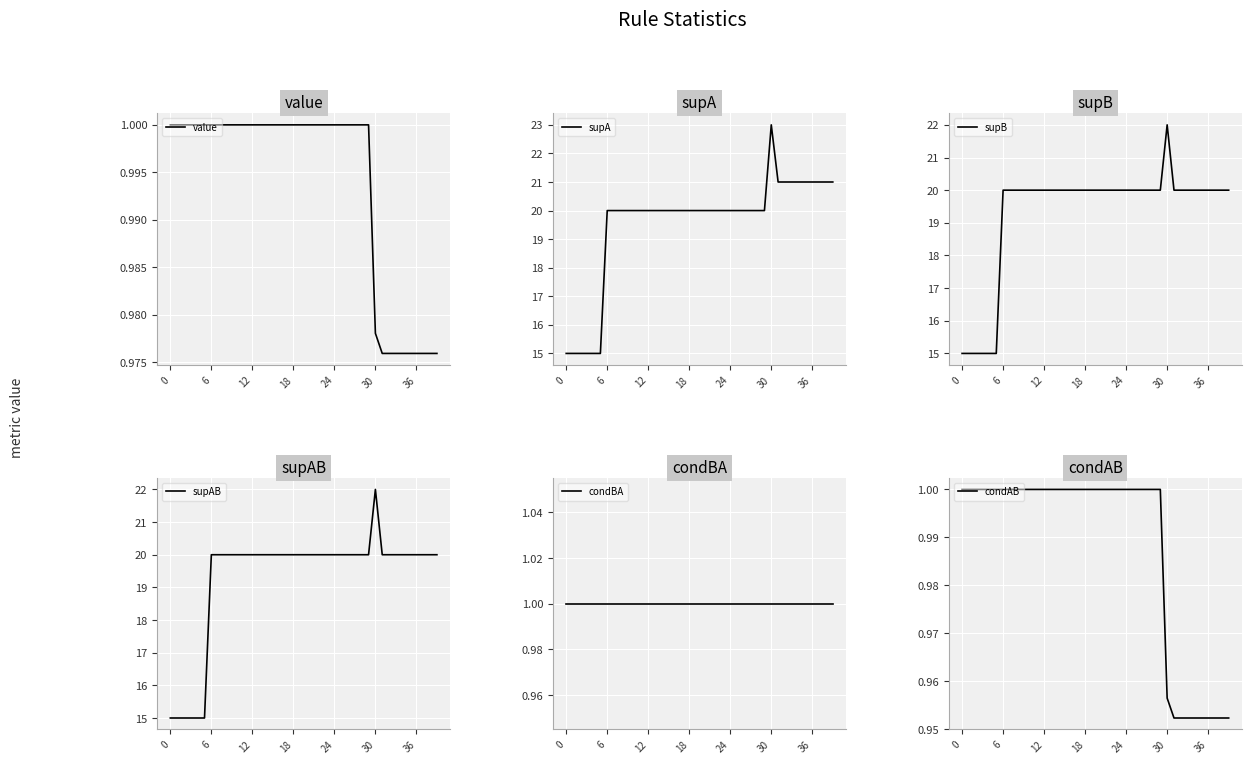

At which category is the sum across all series the highest?

30